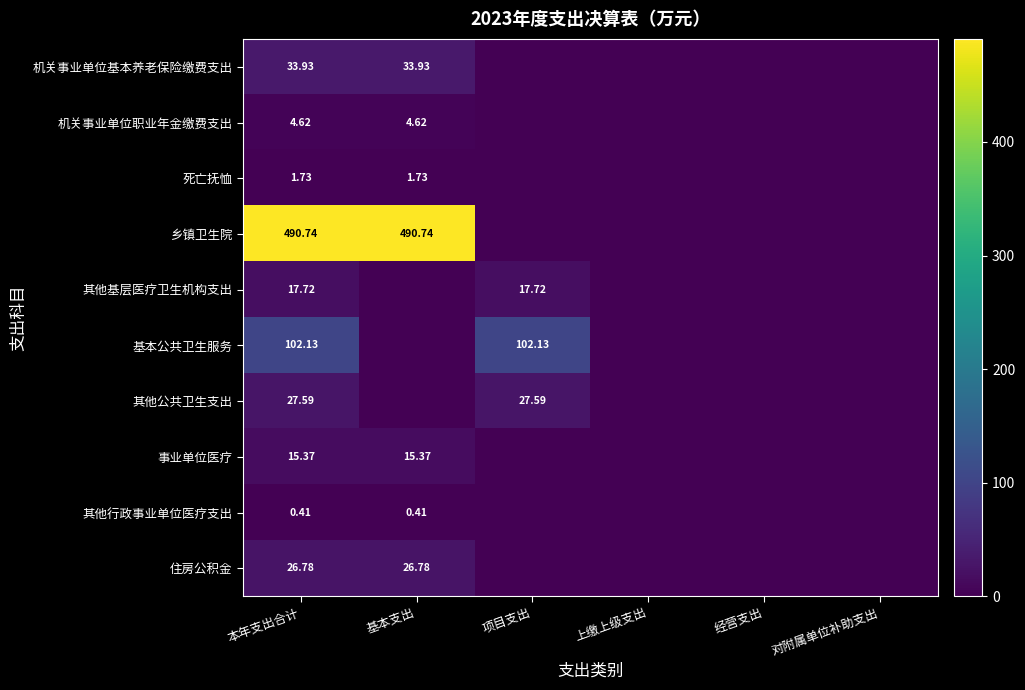

At 本年支出合计, list the series in order from largest to smallest.

乡镇卫生院, 基本公共卫生服务, 机关事业单位基本养老保险缴费支出, 其他公共卫生支出, 住房公积金, 其他基层医疗卫生机构支出, 事业单位医疗, 机关事业单位职业年金缴费支出, 死亡抚恤, 其他行政事业单位医疗支出